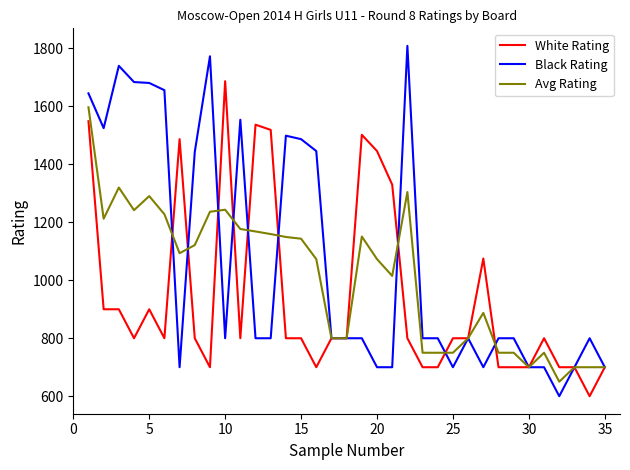

What is the sum of all Avg Rating values?

35237.0